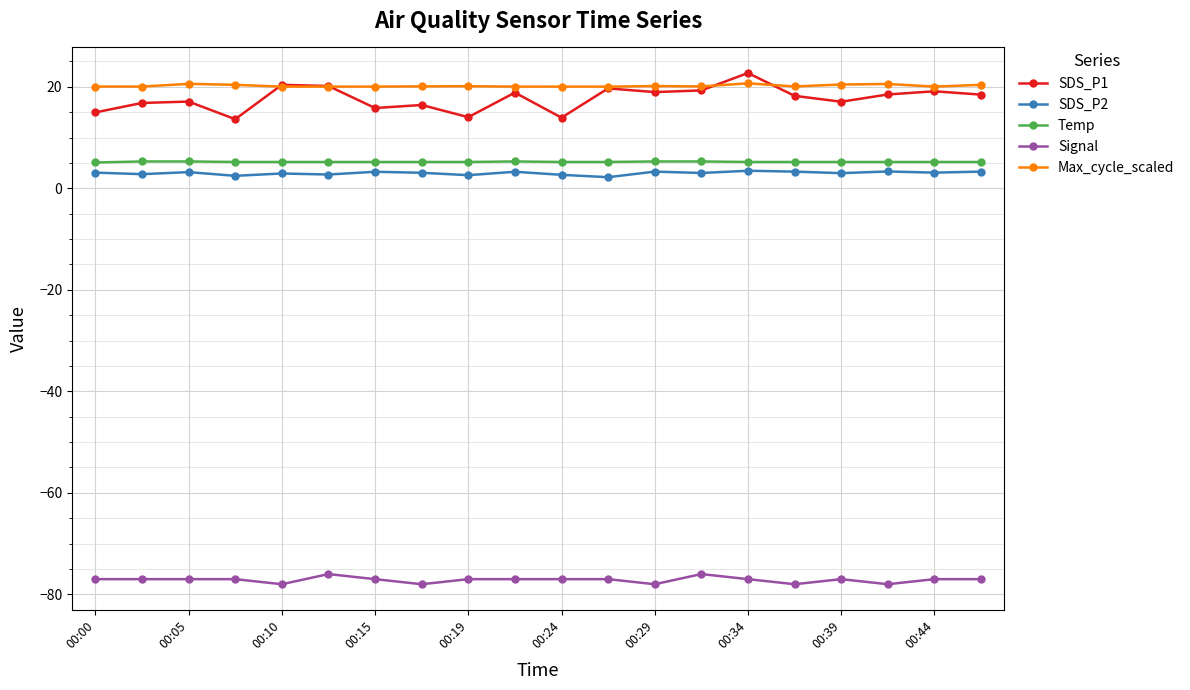

True or false: Max_cycle_scaled and SDS_P1 intersect in this chart.

True